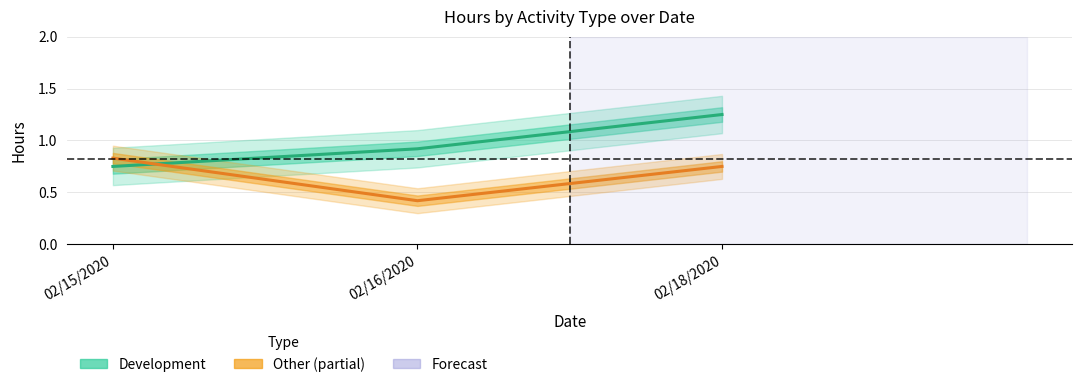

Is this an area chart (filled region under the line)?

No